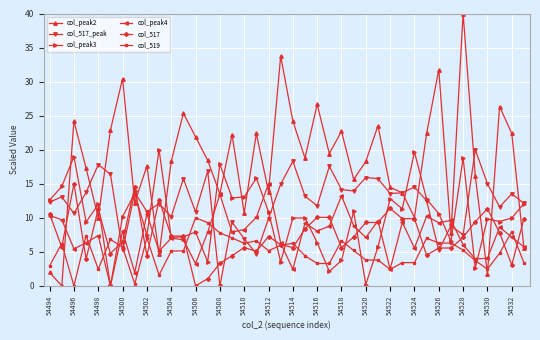

What is the value of the col_517_peak point at the 34th from the left?

8.8